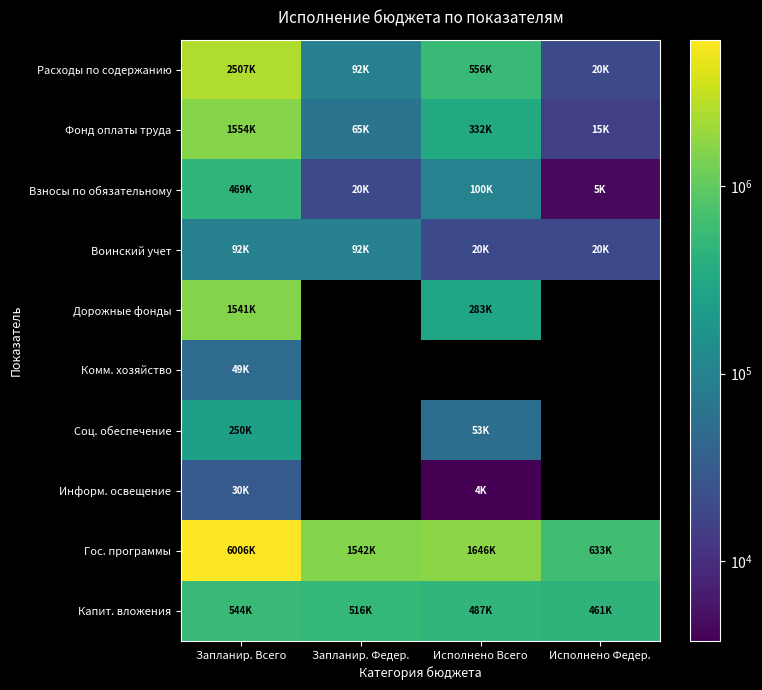

What is the minimum value shown in the chart?

3765.0